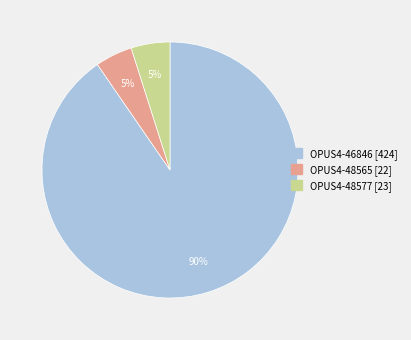

Which has a higher value, OPUS4-48565 [22] or OPUS4-46846 [424]?

OPUS4-46846 [424]